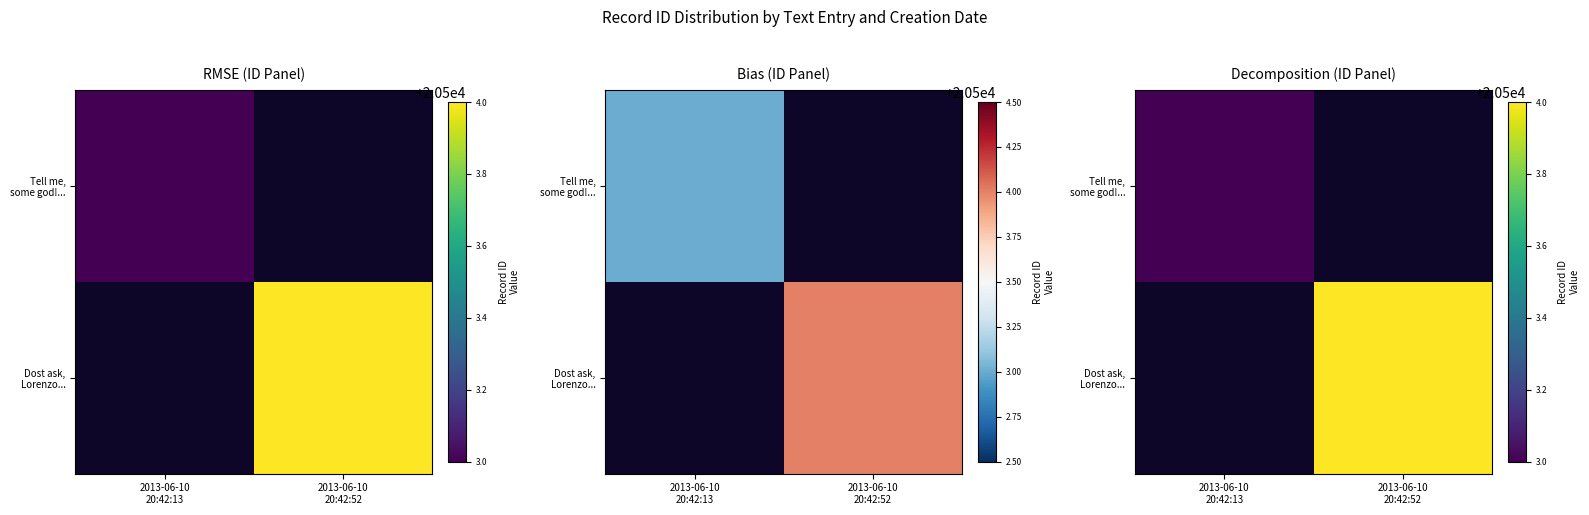

Is it true that Tell me, some god!... equals 20503 at 2013-06-10 20:42:13?

True